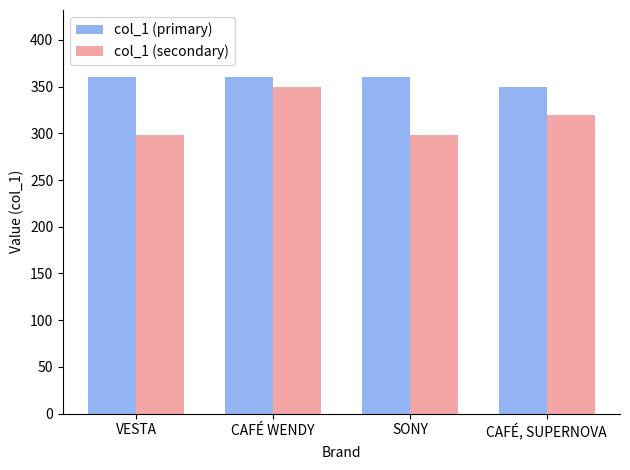

At which label is col_1 (secondary) closest to 324?

CAFÉ, SUPERNOVA